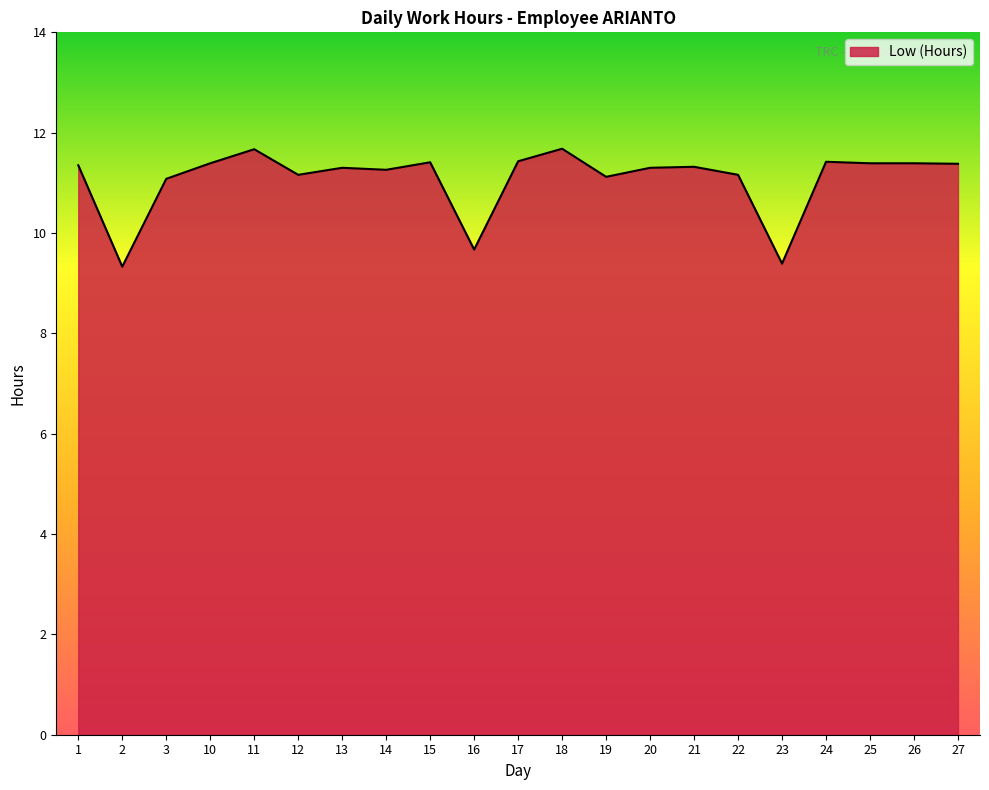

What is the difference between the values at 2 and 16?

0.3